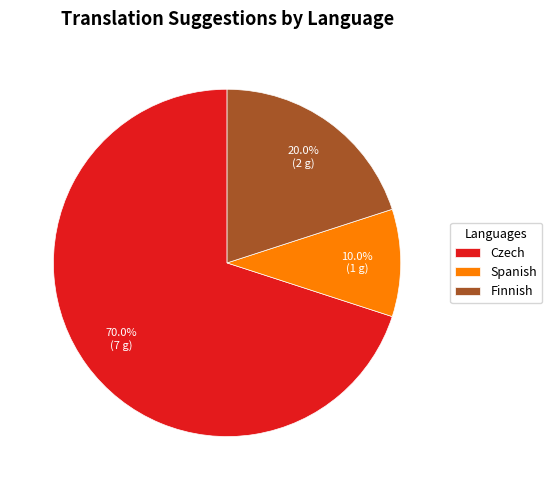

Is there a majority slice in this chart?

Yes